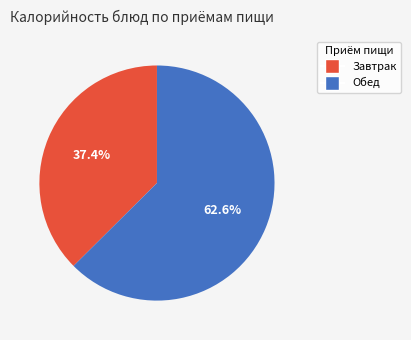

To the nearest percent, what is the average slice percentage?

50%